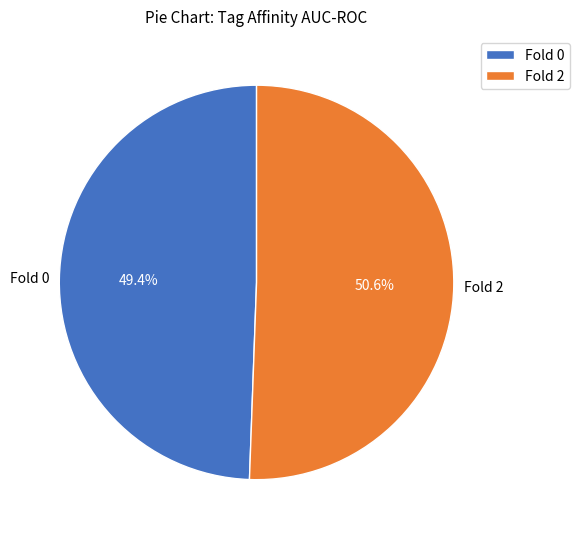

Does any single category account for the majority?

Yes